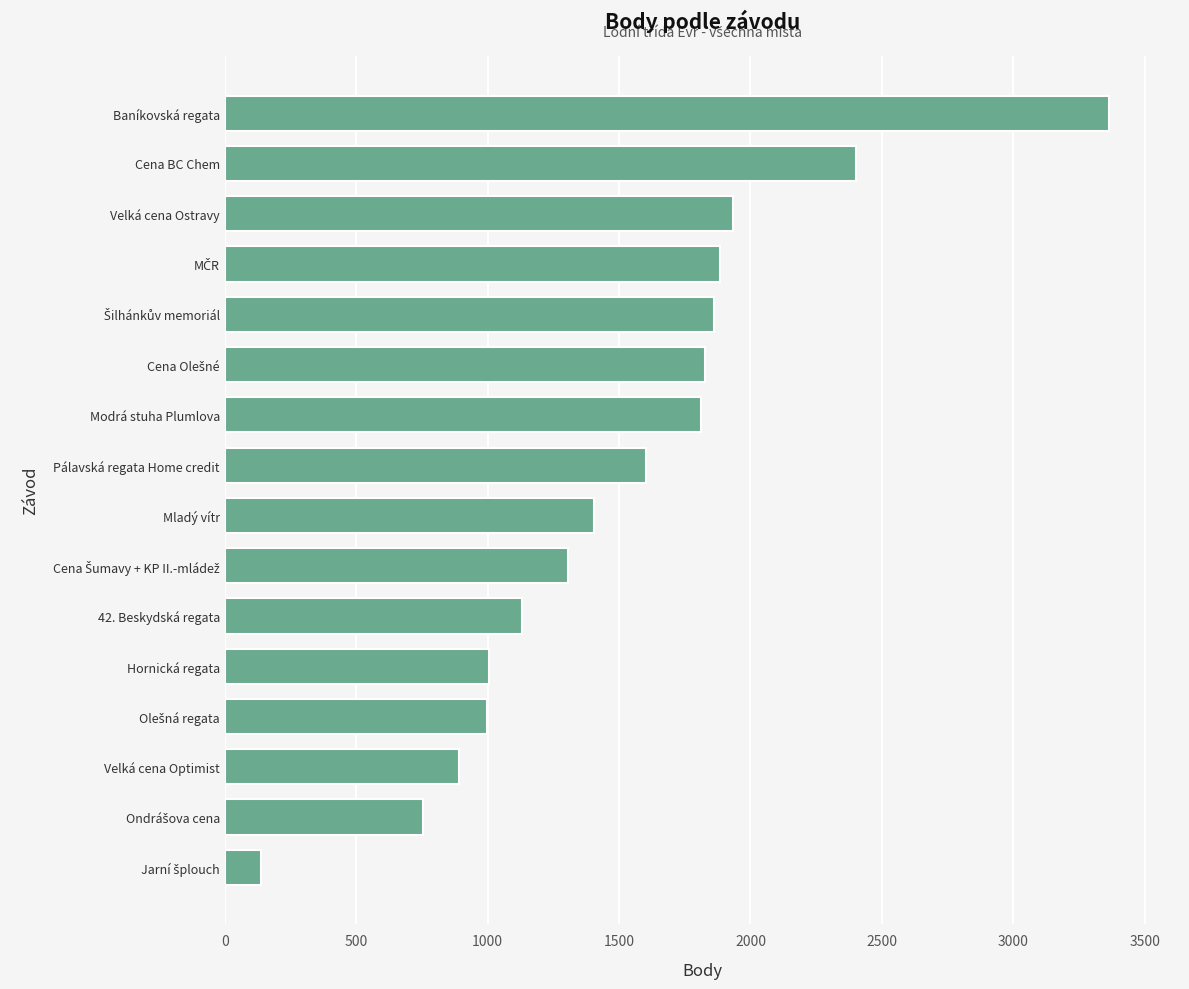

True or false: the data shows 3259 at Velká cena Ostravy.

False